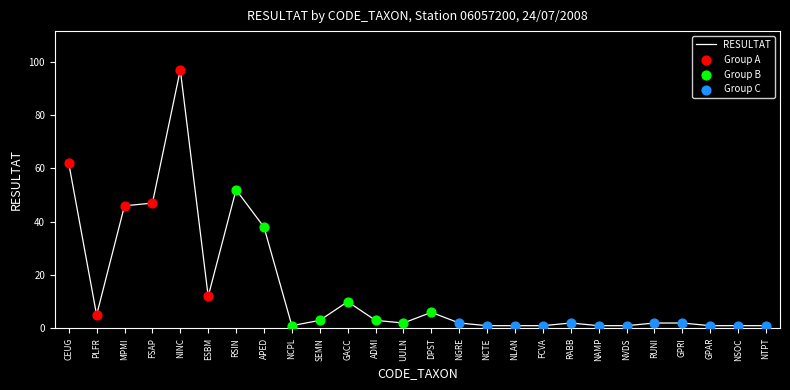

Which has a higher value, DPST or APED?

APED